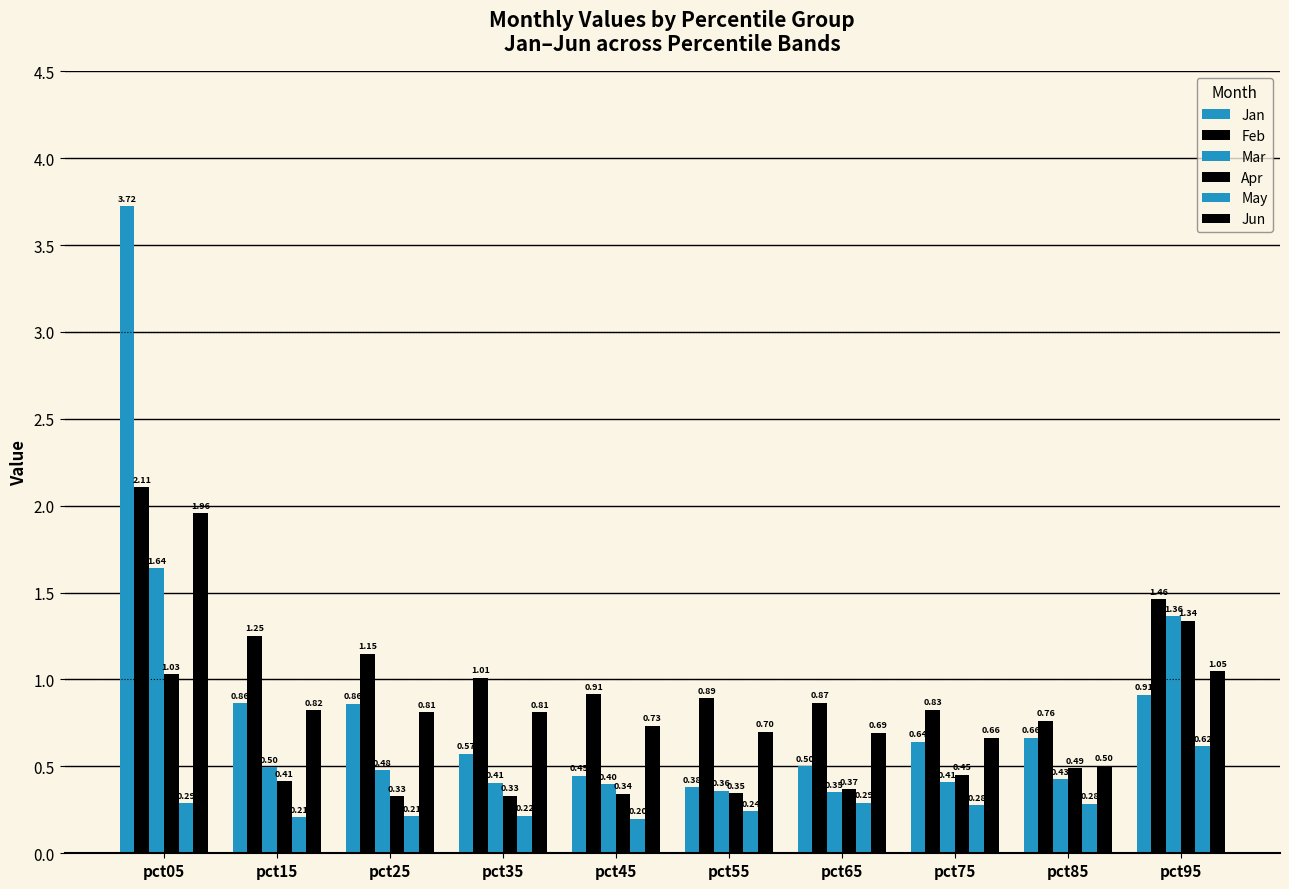

True or false: Jun has a value of 0.8 at pct15.

True